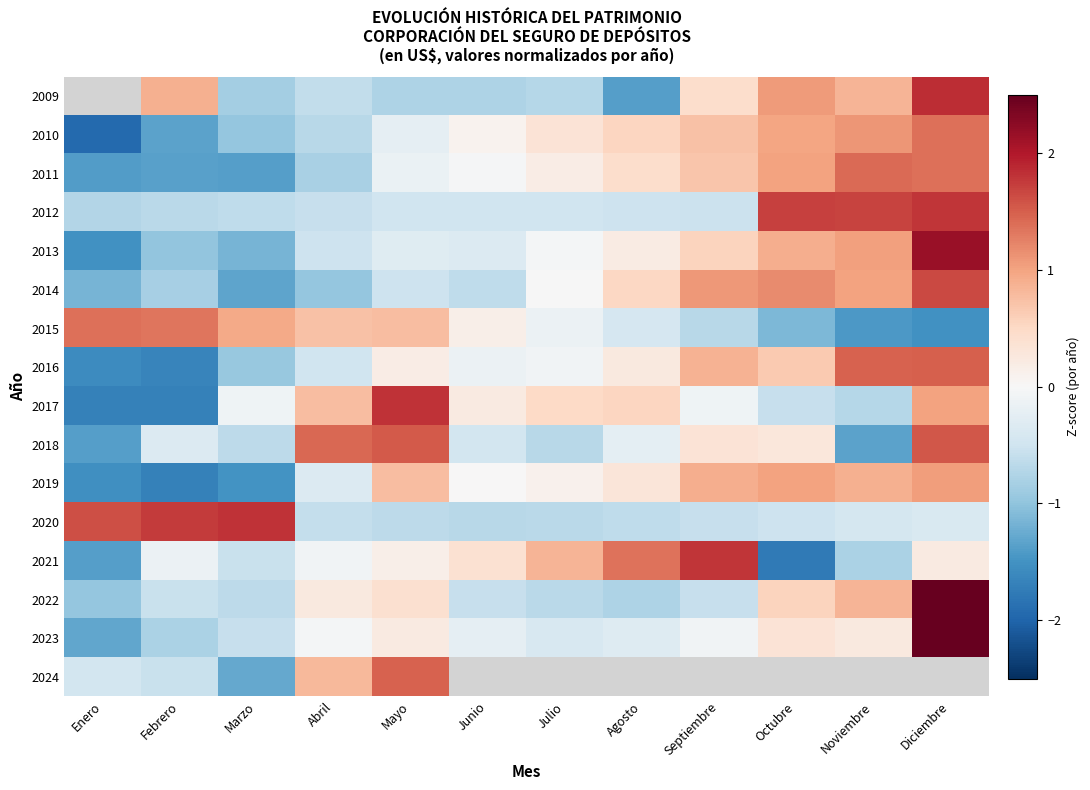

Where does the 2015 series first go above 0?

Enero